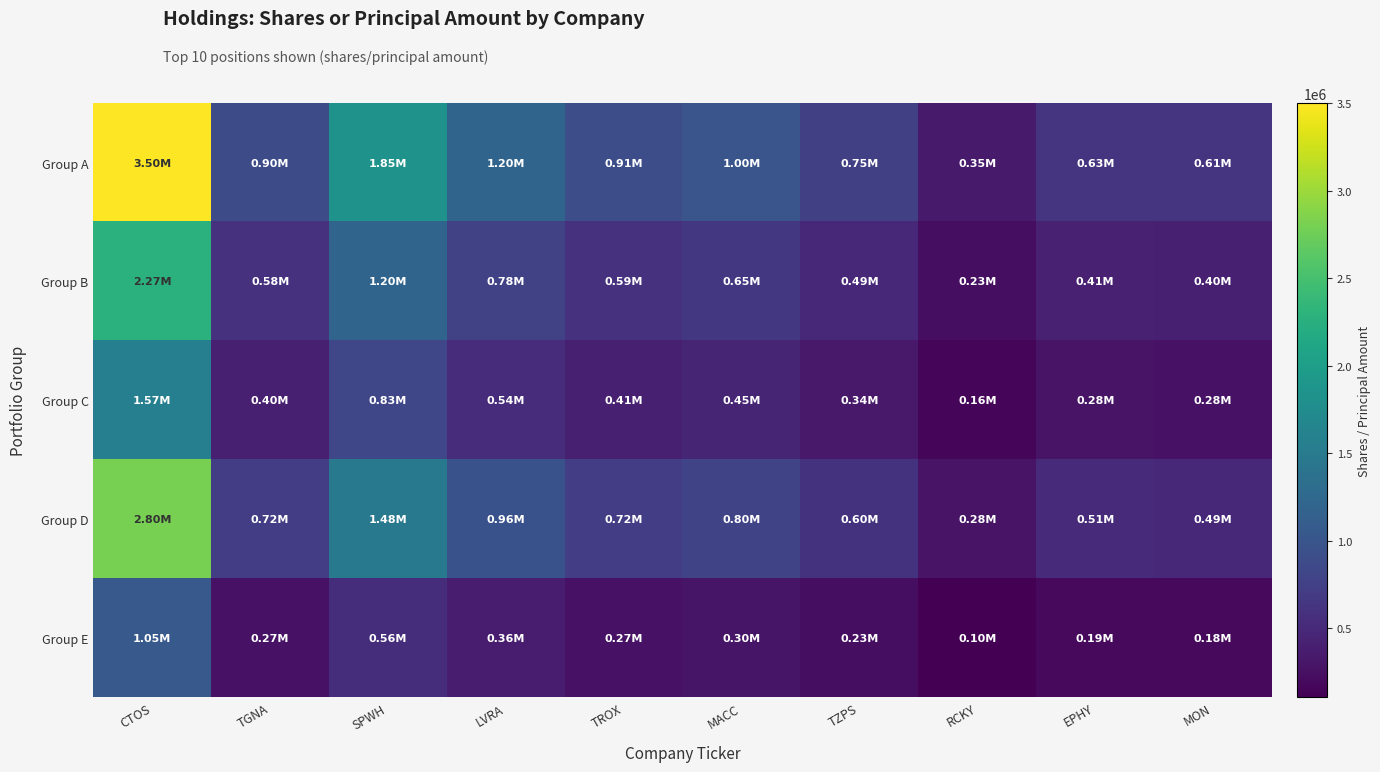

At how many categories does at least one series exceed 669662?

7